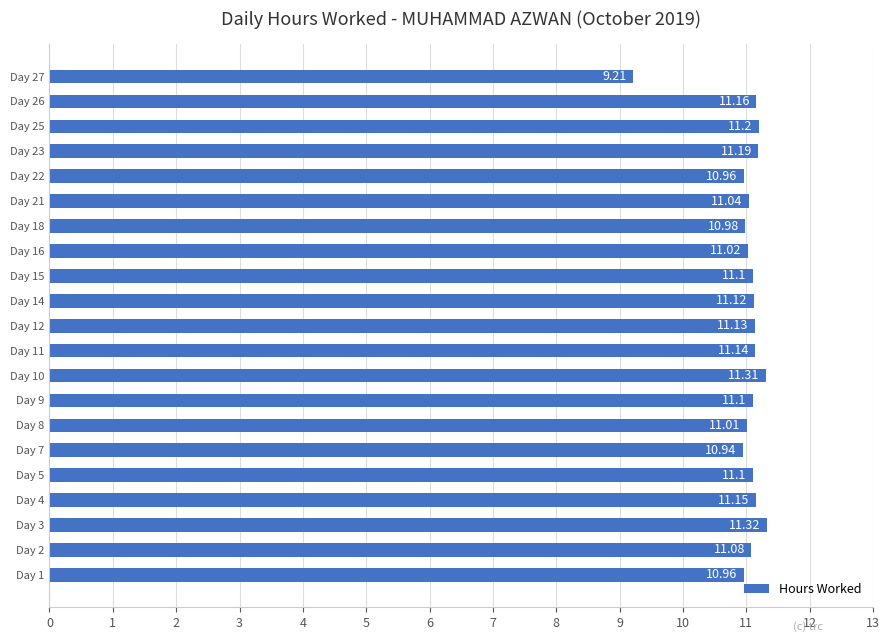

Which has a higher value, Day 22 or Day 27?

Day 22